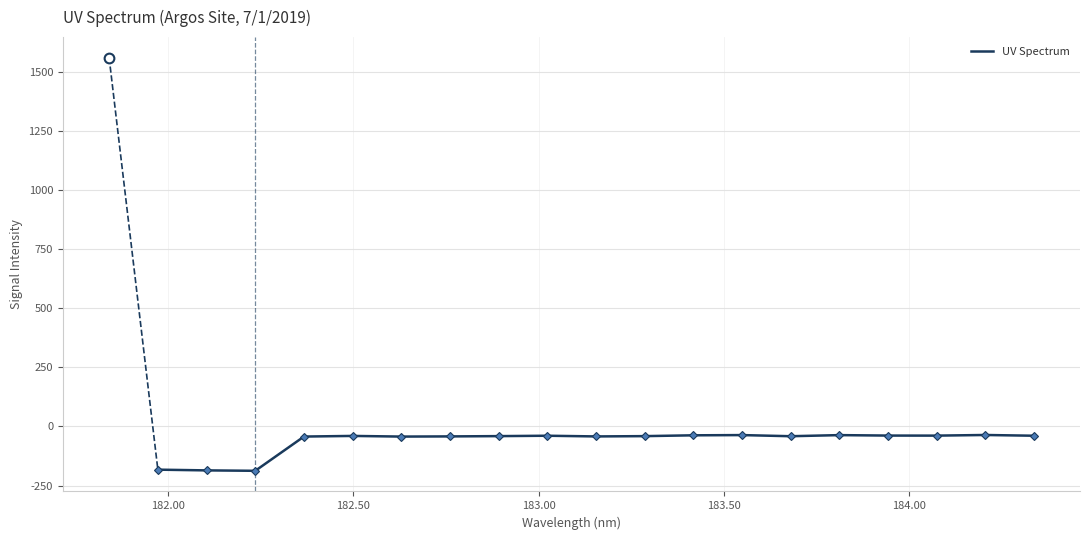

What is the smallest value displayed?

-187.5